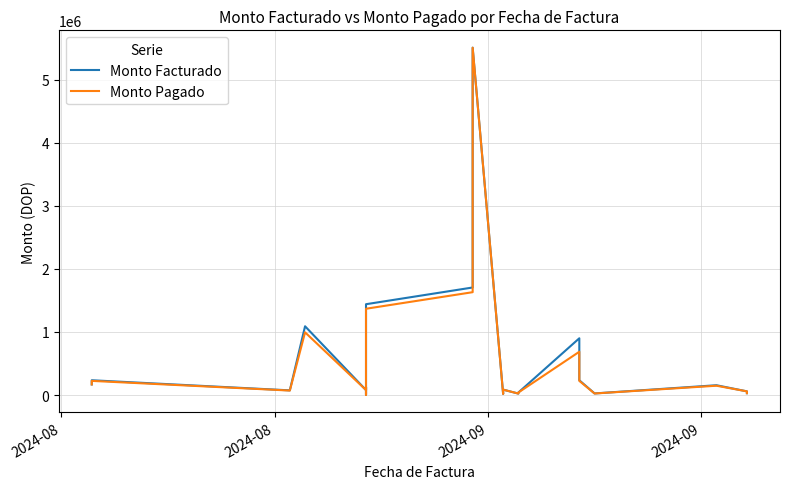

Does the chart have visible grid lines?

Yes